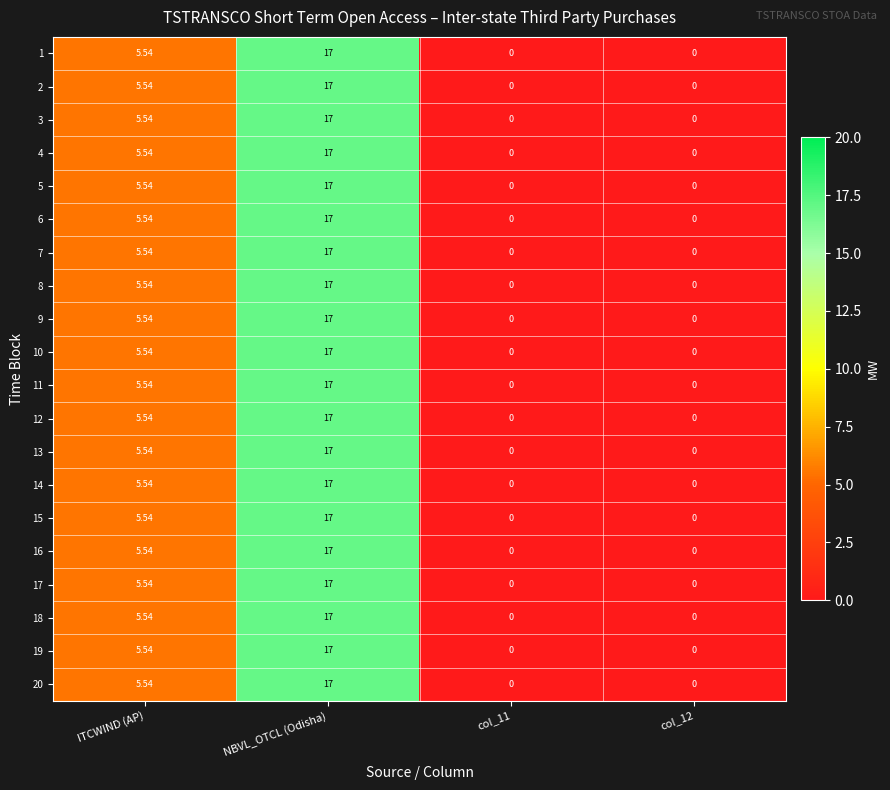

Is the value of 12 at ITCWIND (AP) greater than the value of 13 at col_12?

Yes